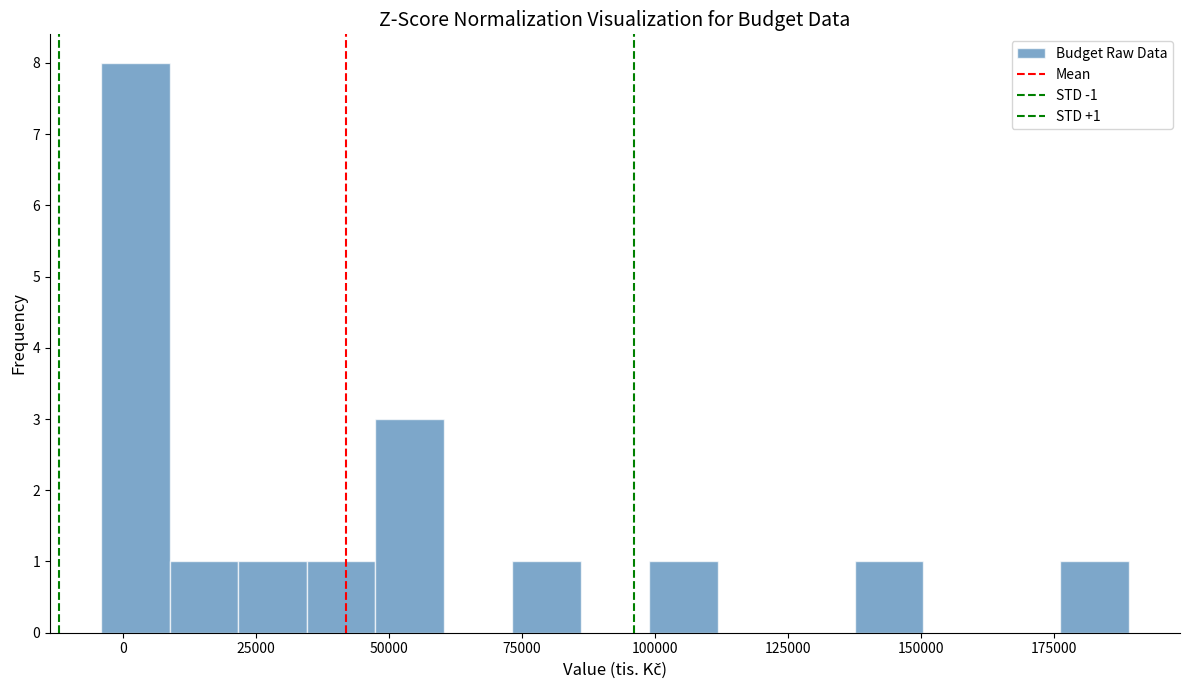

Read against the x-axis, roughly where is the centre of the tallest bar?

0